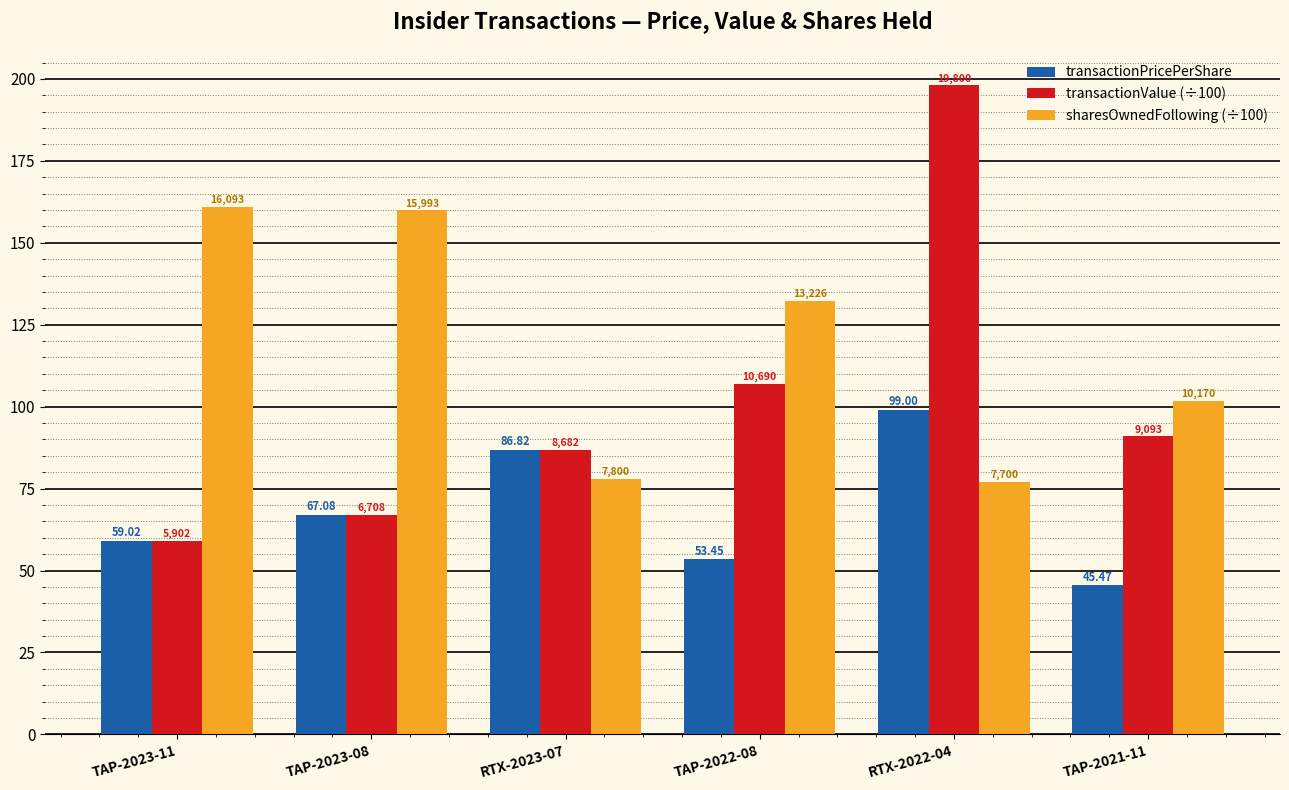

Which series has the widest spread of values?

transactionValue (÷100)